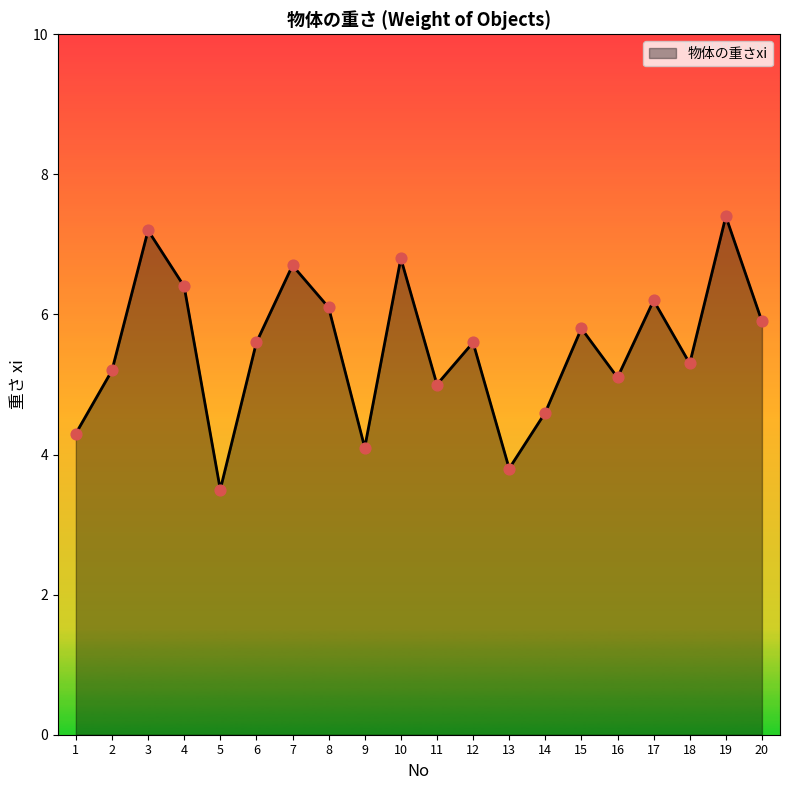

What is the change in value from 1 to 3?

+2.9